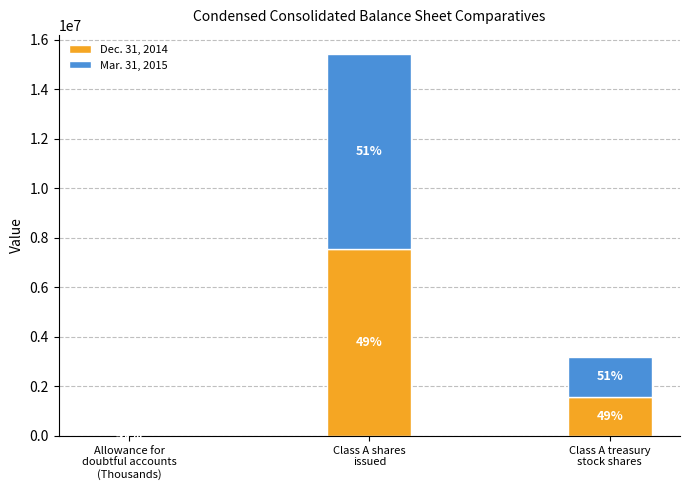

Does the chart contain stacked bars?

Yes